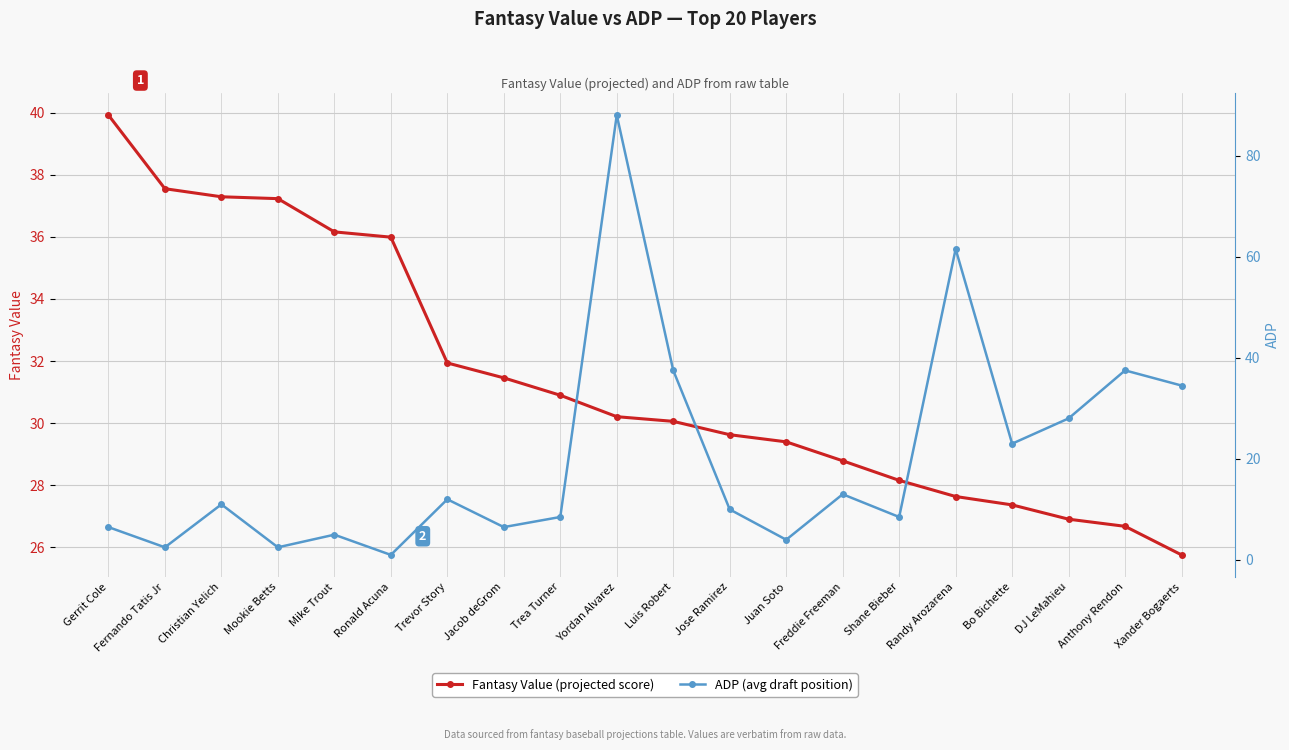

How many series are shown in this chart?

2